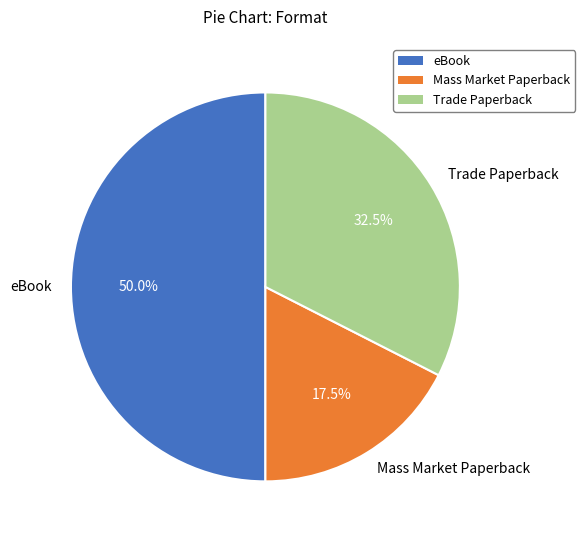

Between eBook and Mass Market Paperback, which is larger?

eBook